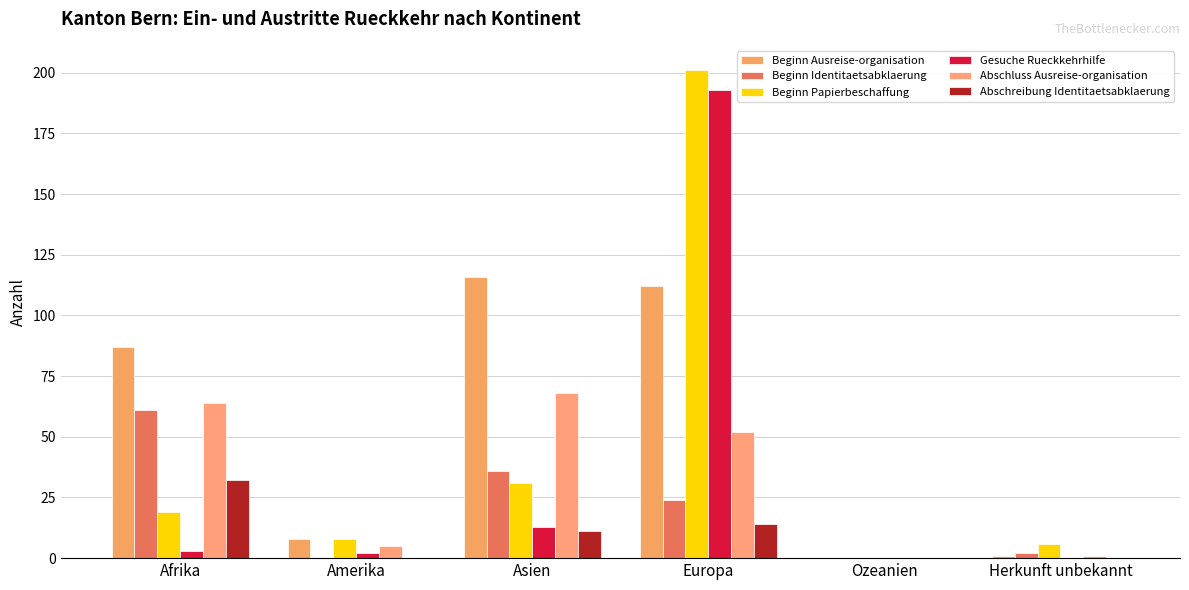

What are all the series names shown in the legend?

Beginn Ausreise-organisation, Beginn Identitaetsabklaerung, Beginn Papierbeschaffung, Gesuche Rueckkehrhilfe, Abschluss Ausreise-organisation, Abschreibung Identitaetsabklaerung